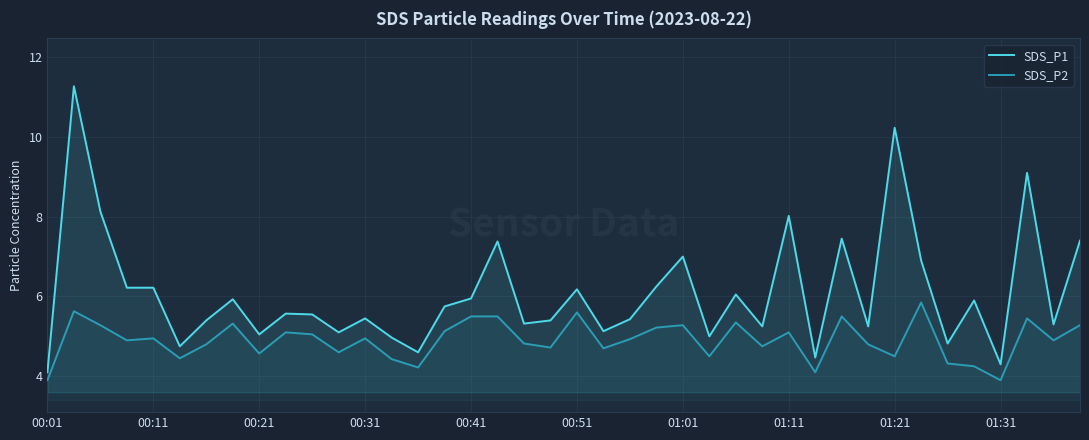

What is the value of the SDS_P2 point at the 22nd from the left?

4.7